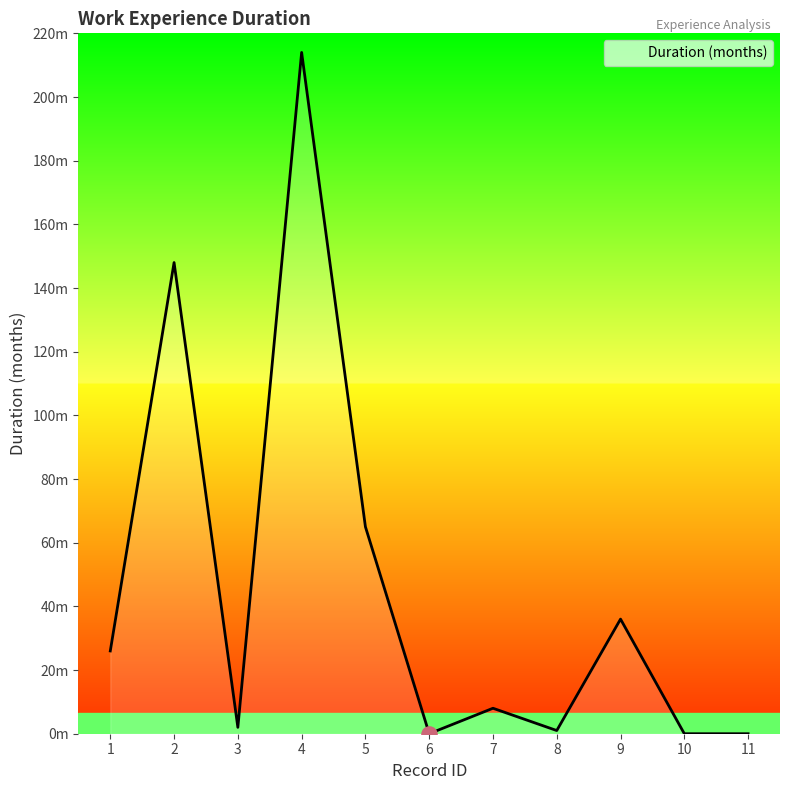

What is the change in value from 4 to 8?

-213